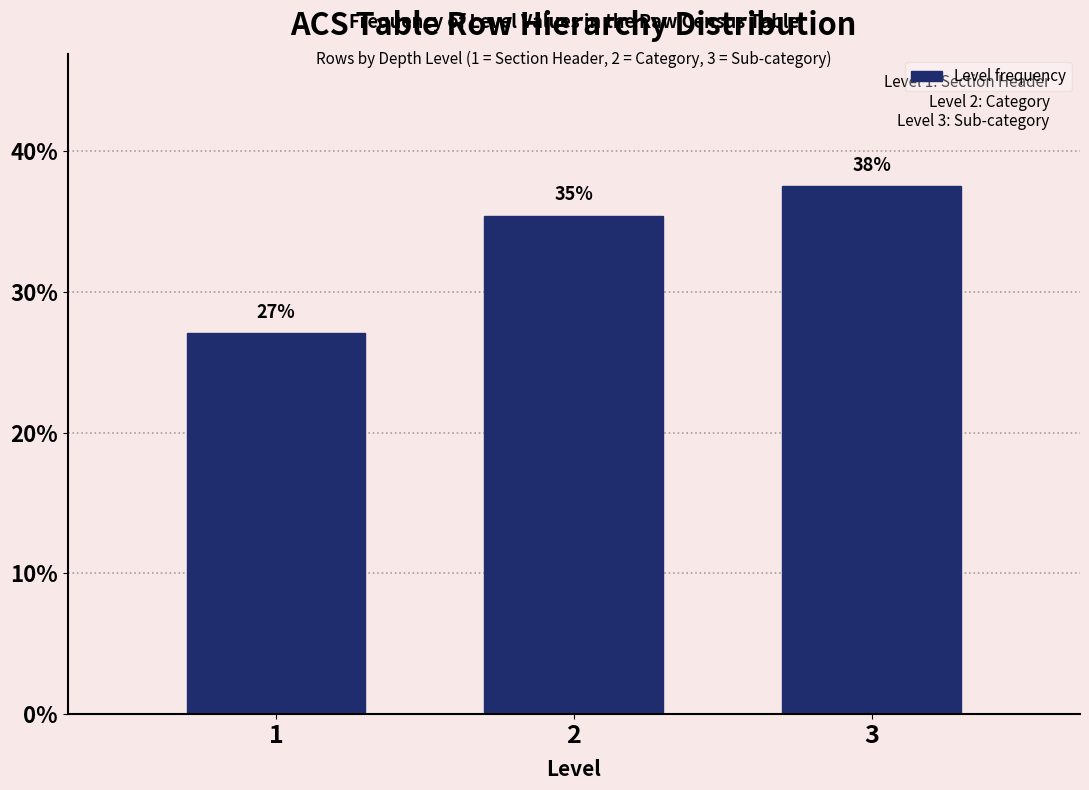

How many bars are there in total?

3